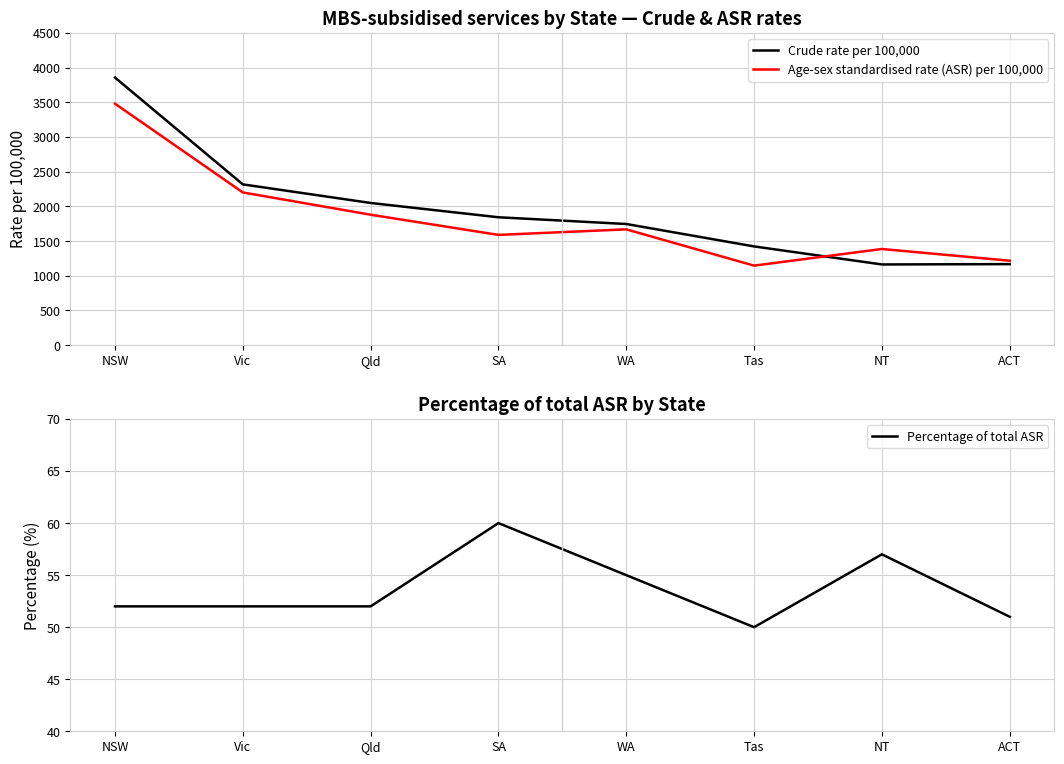

What is the difference between the highest and lowest values at NSW?

3804